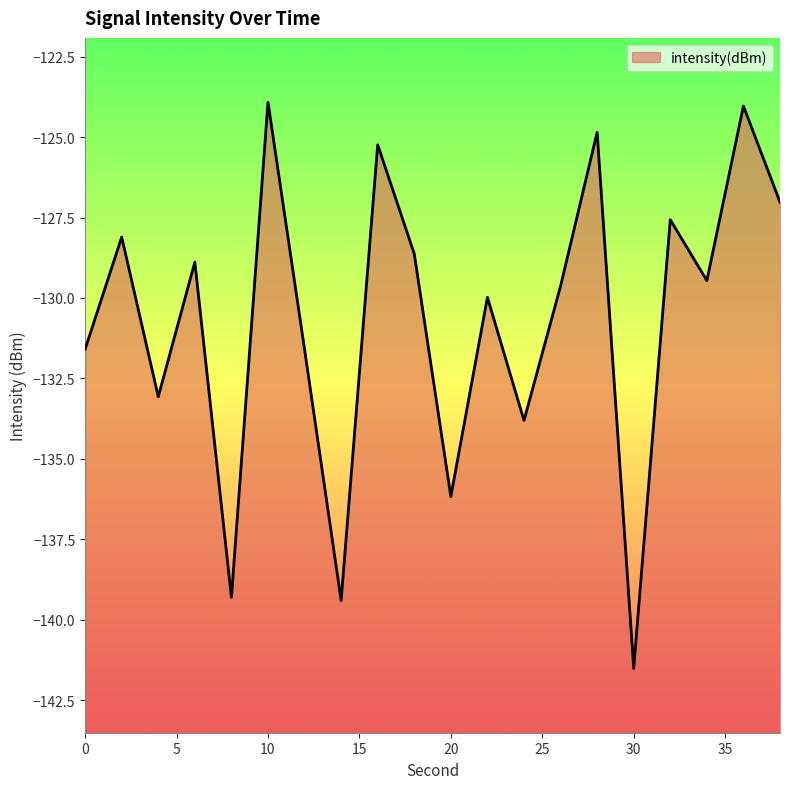

What is the difference between the values at 6 and 16?

3.6